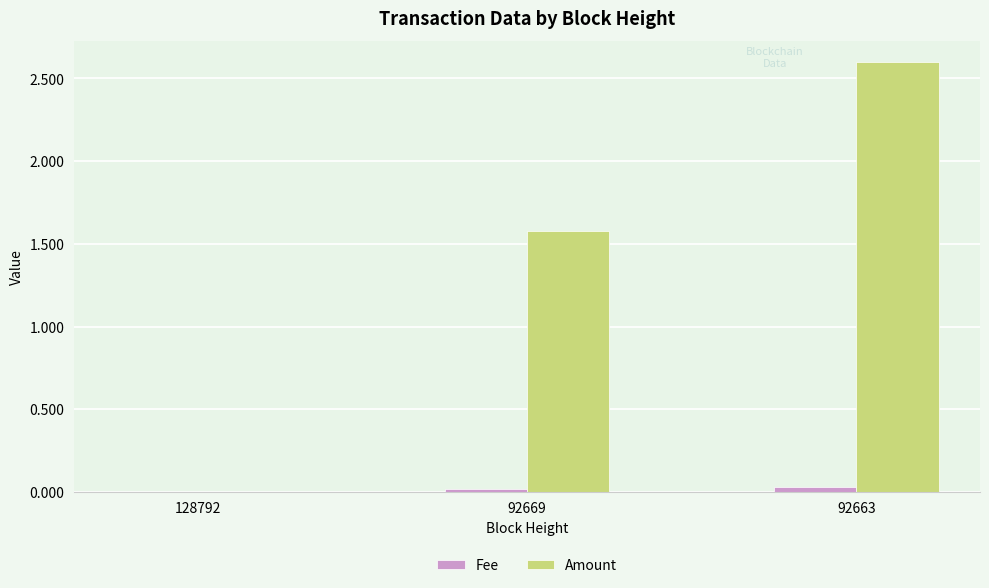

At which label does Amount first exceed 1?

92669